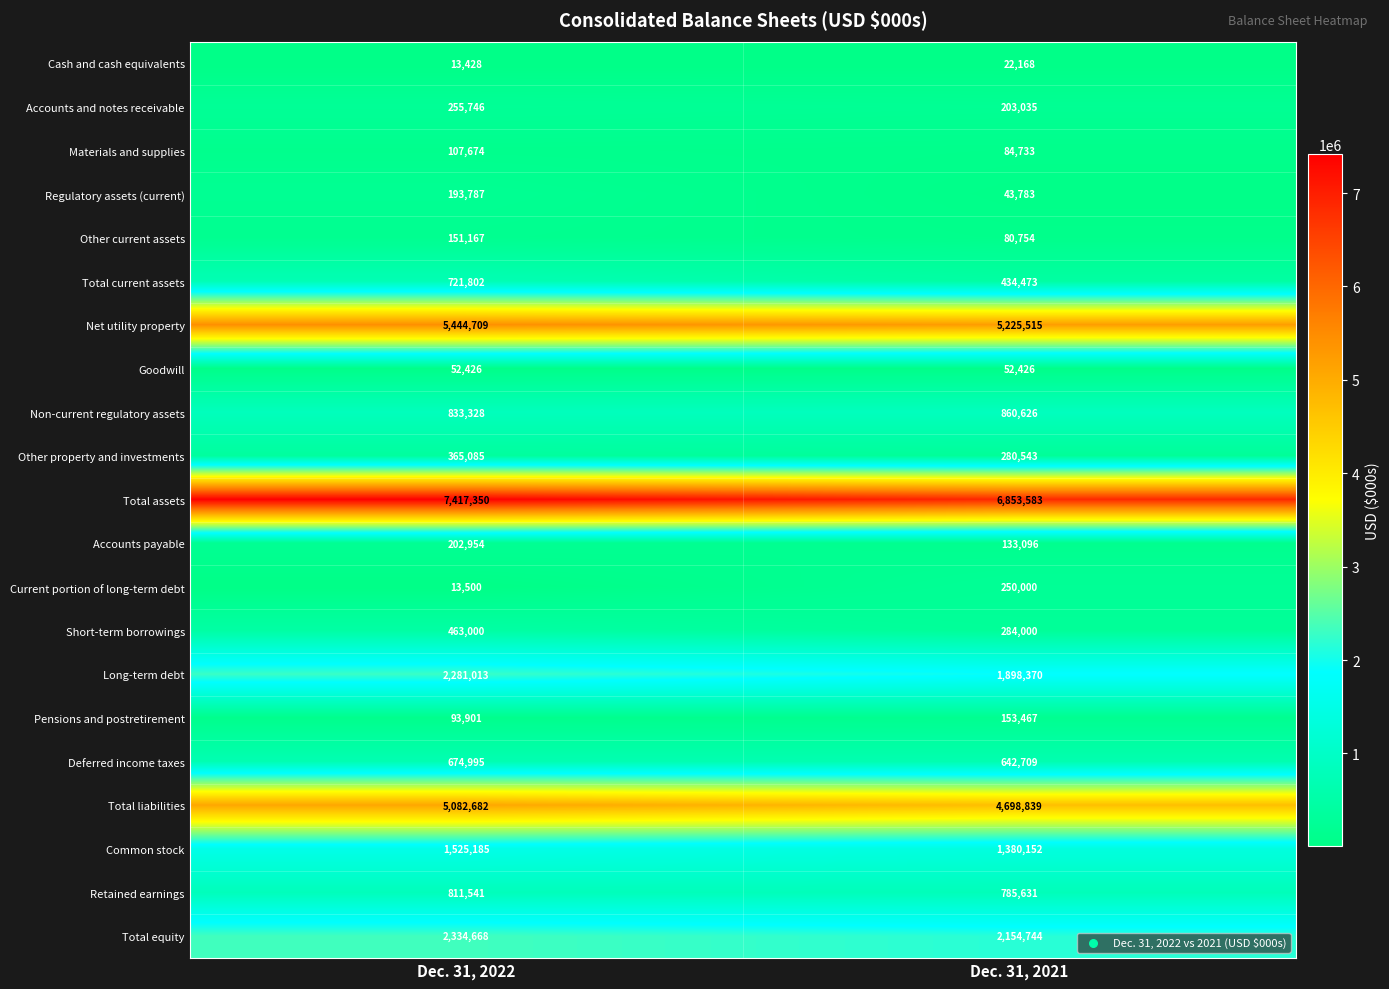

Rank the categories by Regulatory assets (current) value from highest to lowest.

Dec. 31, 2022, Dec. 31, 2021